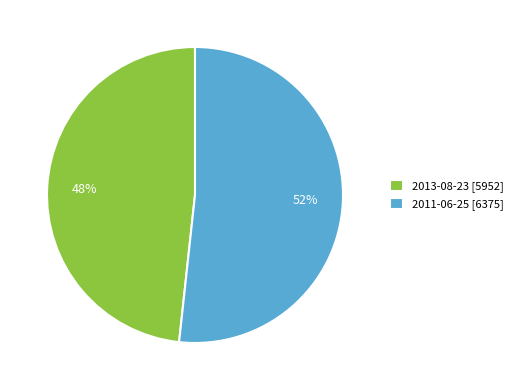

Do 2013-08-23 and 2011-06-25 together represent more than half of the pie?

Yes